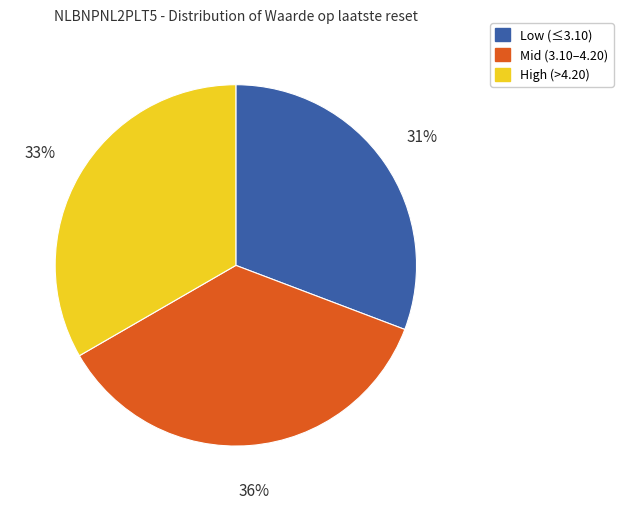

Which slice is the largest?

Mid (3.10–4.20)